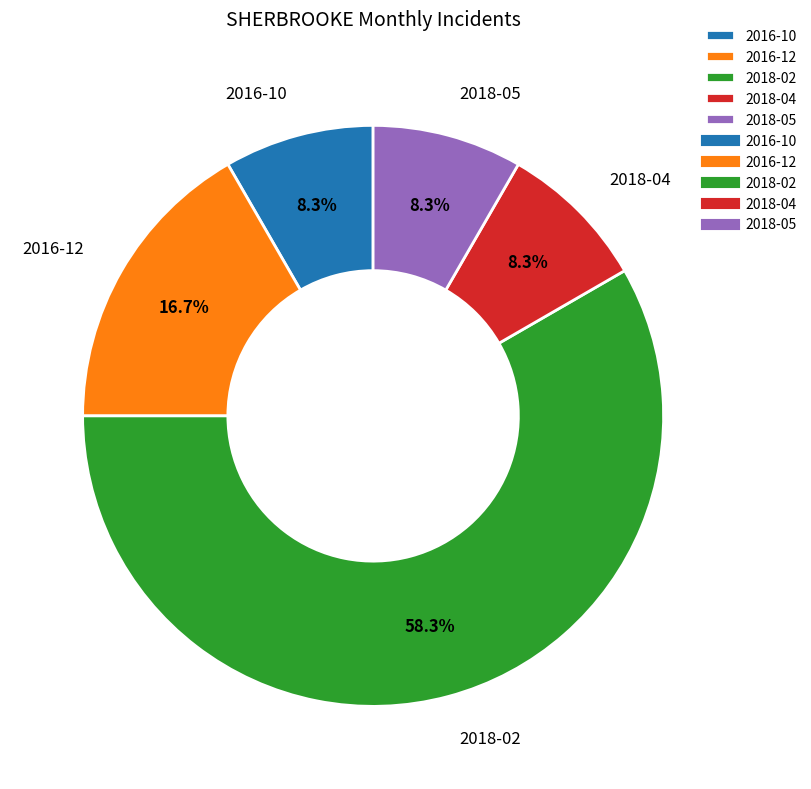

Is it true that 2018-02 is 58% of the pie?

True